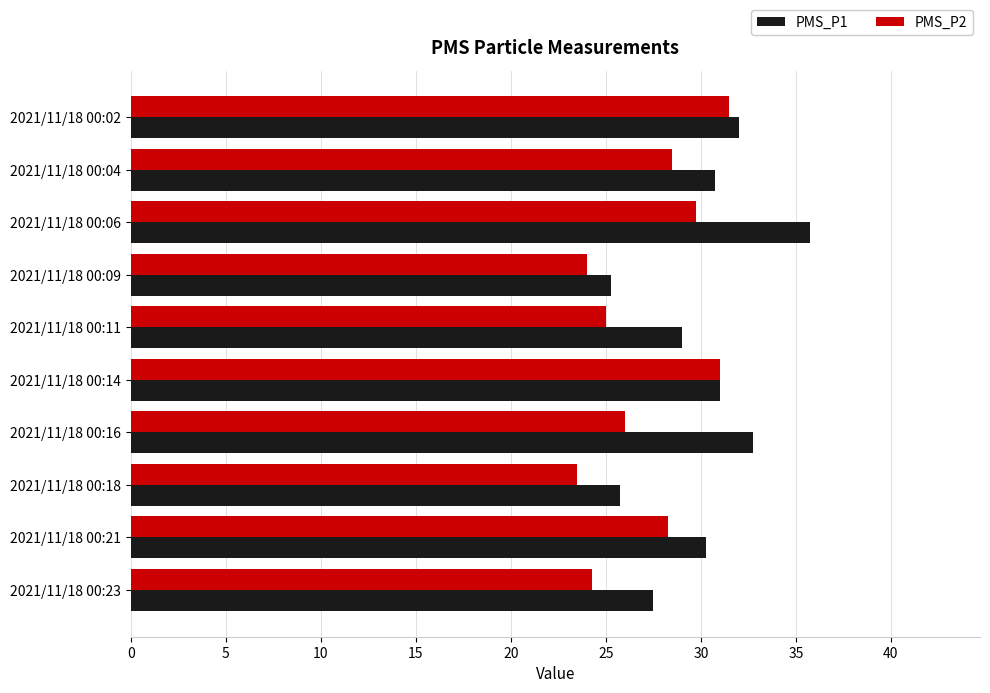

Which series has the widest spread of values?

PMS_P1